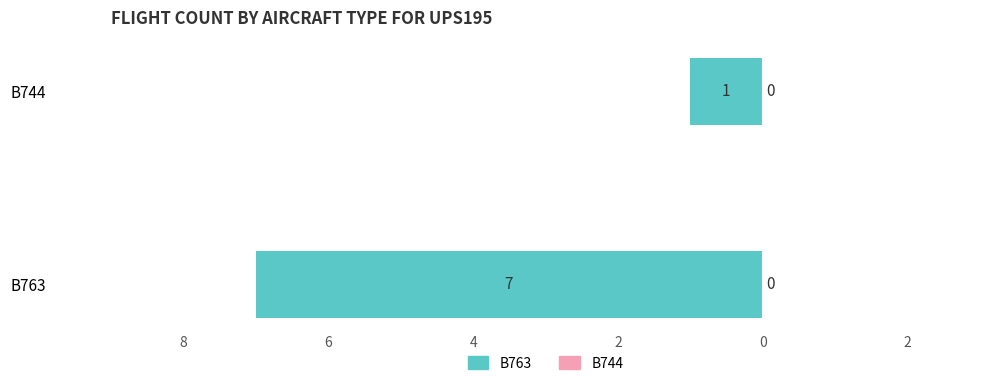

Are the bars horizontal?

Yes